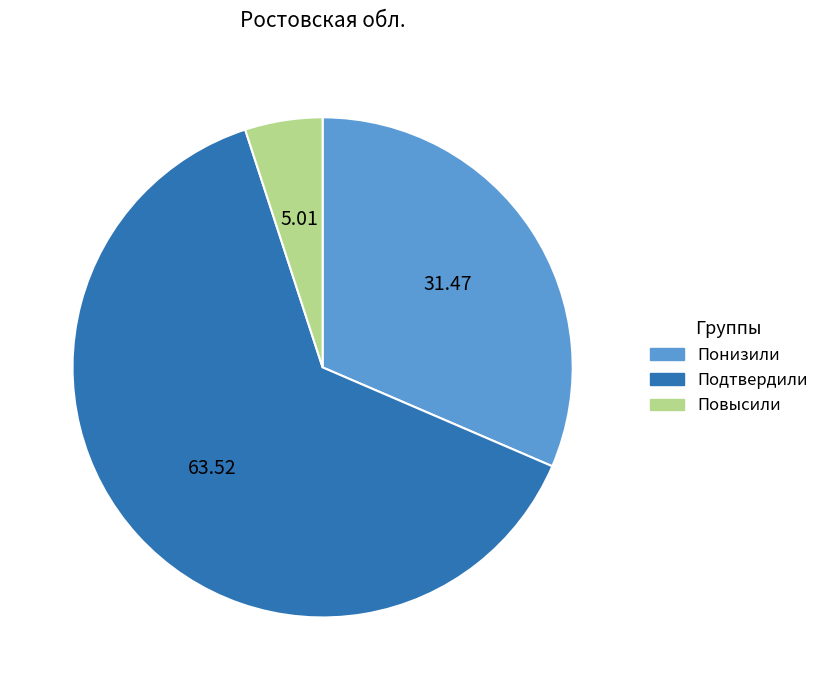

Rank the categories by value from lowest to highest.

Повысили, Понизили, Подтвердили